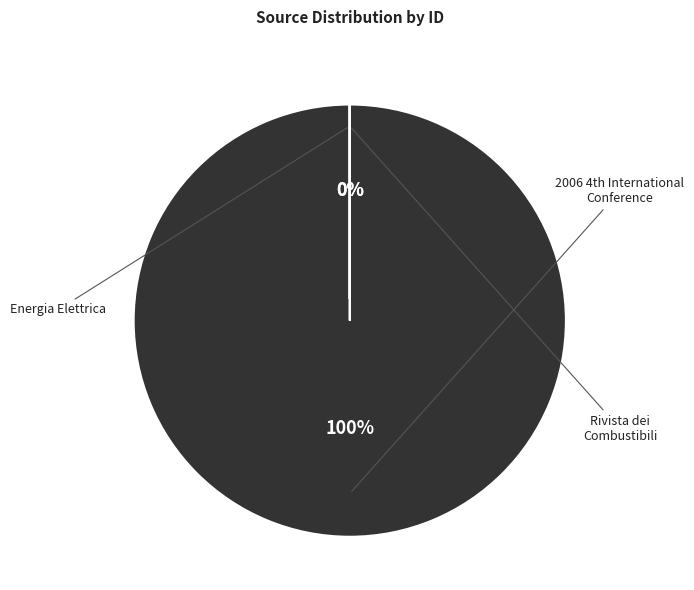

To the nearest percent, what is the average slice percentage?

33%